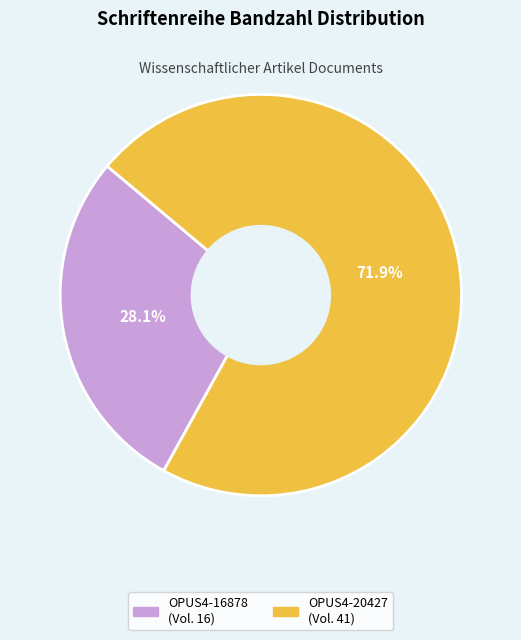

Which category accounts for the majority?

OPUS4-20427